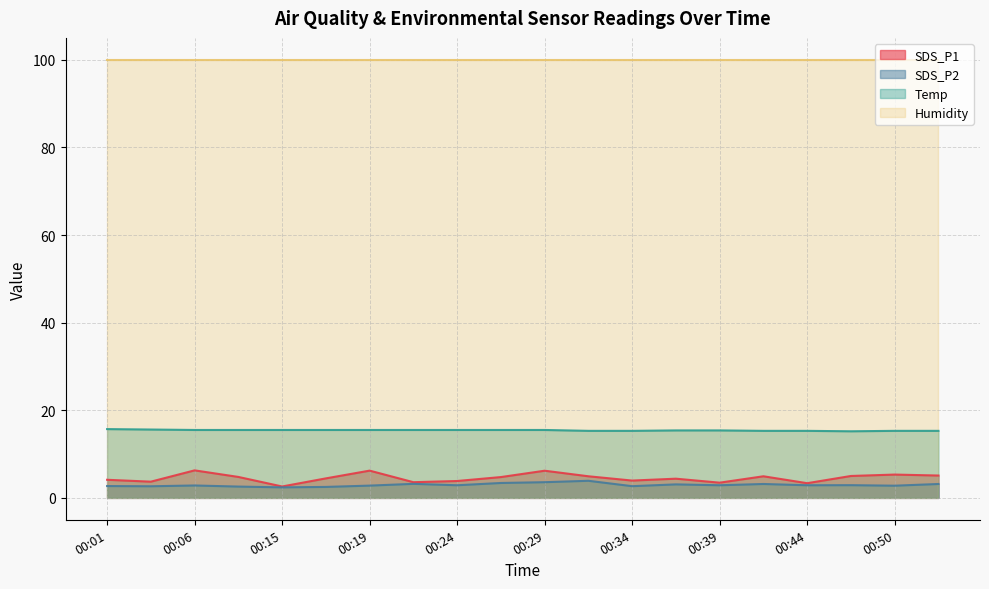

Is the value of SDS_P2 at 00:44 greater than the value of SDS_P1 at 00:19?

No